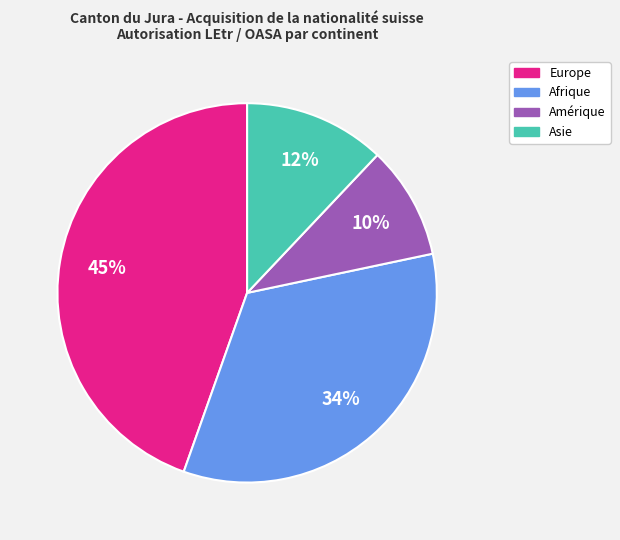

Does any single category account for the majority?

No